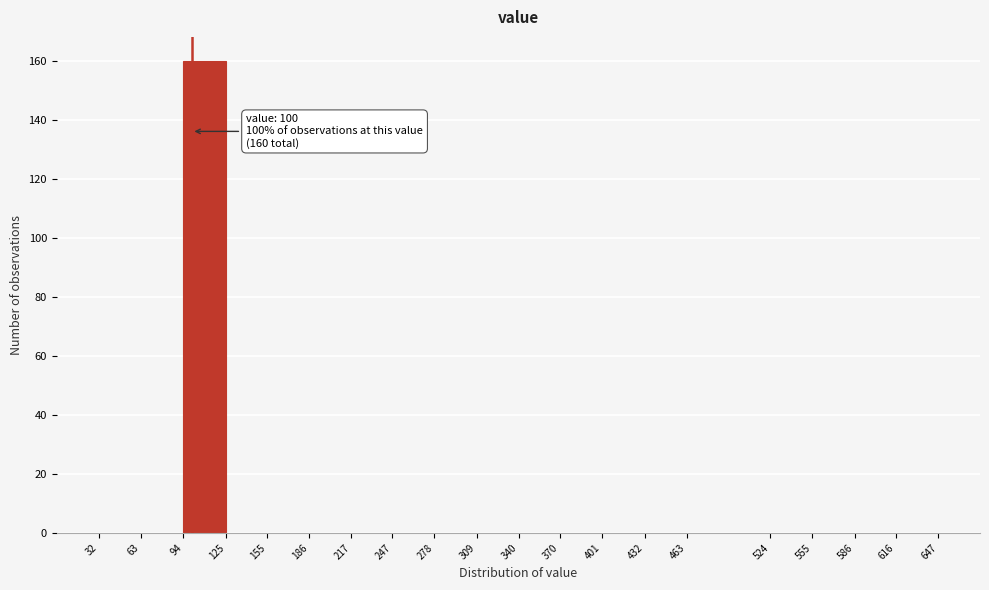

Over which range of the x-axis is the bar tallest?

94 to 125